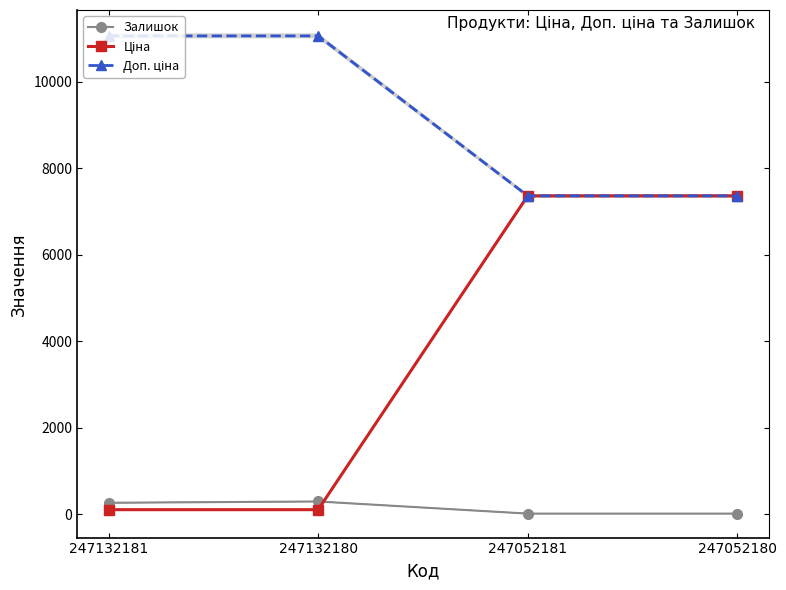

Which category has the highest value in the Ціна series?

247052181